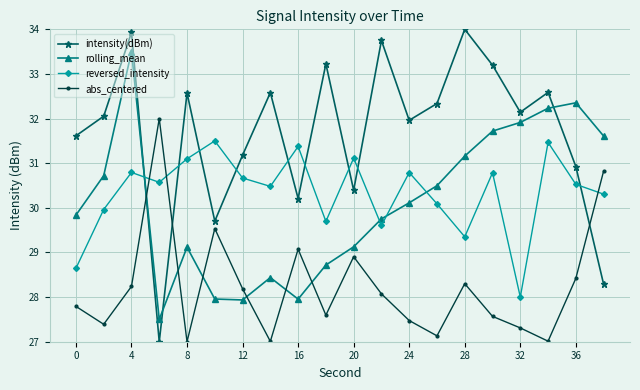

At how many categories does at least one series exceed 30?

20